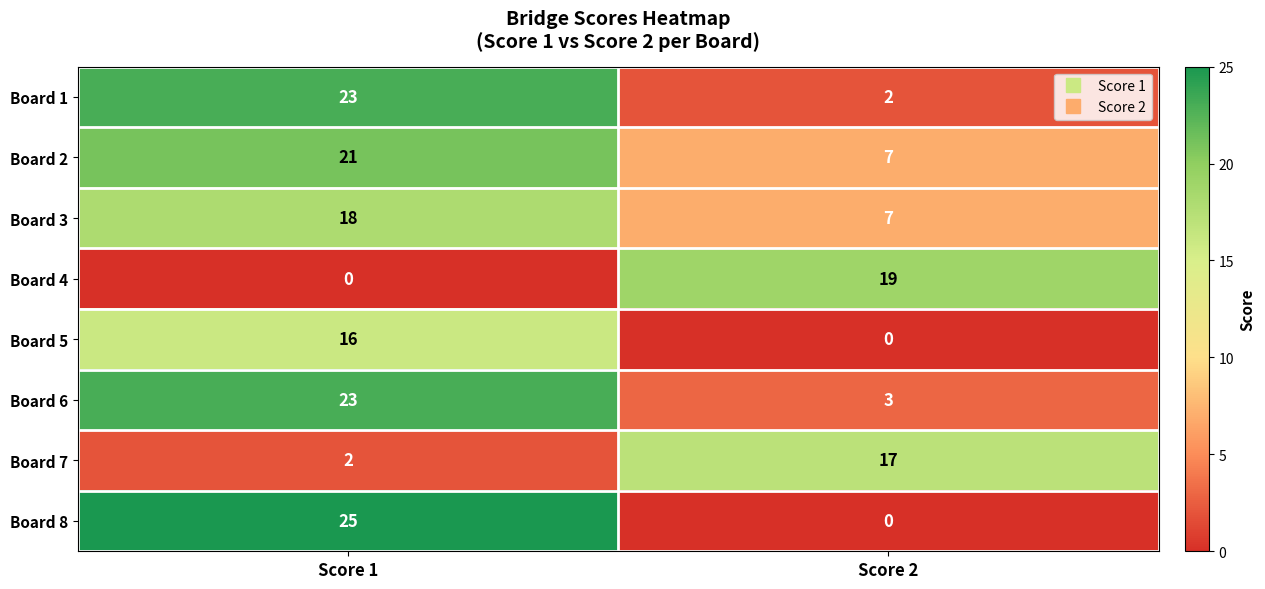

At which category is the sum across all series the highest?

Score 1